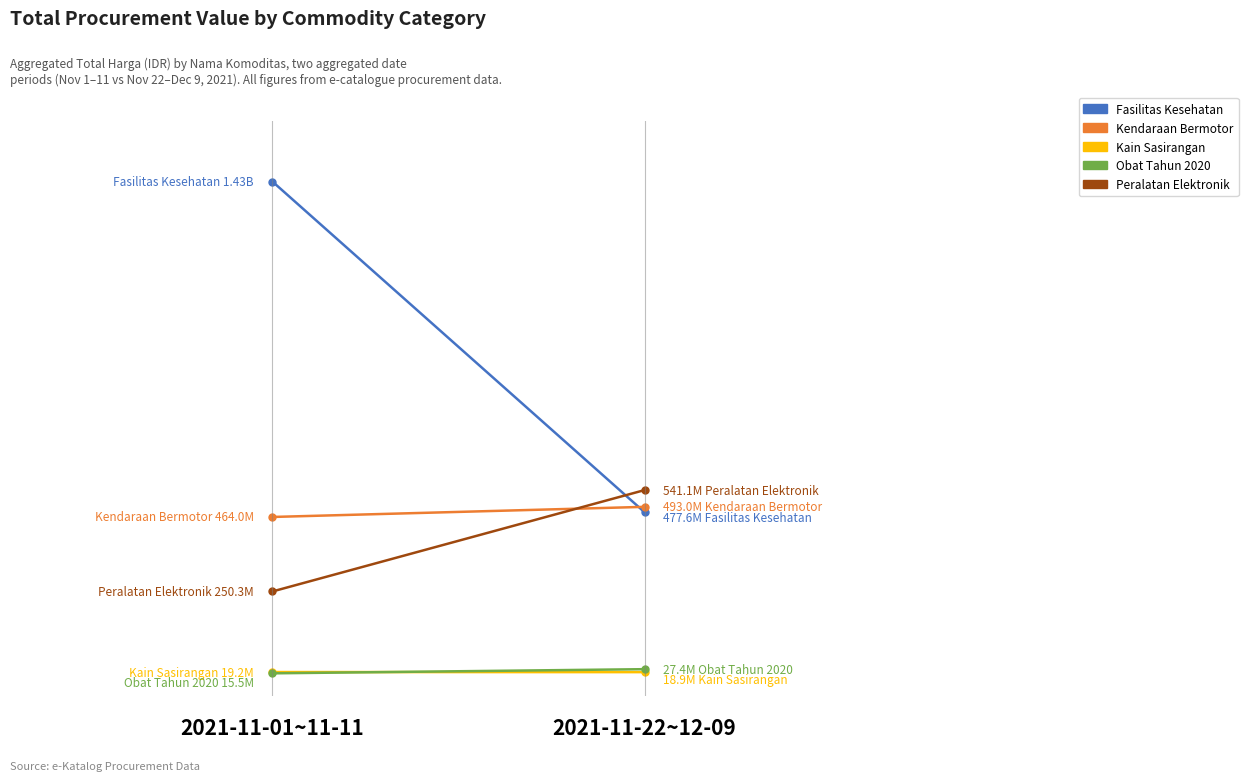

How many lines are shown in the chart?

5